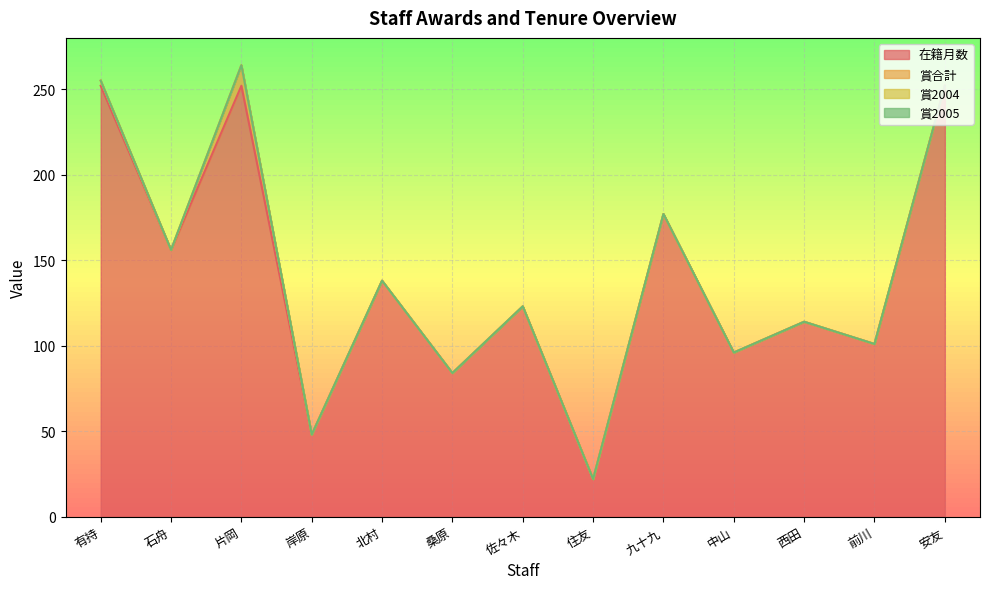

What is the label of the 12th point from the left?

前川